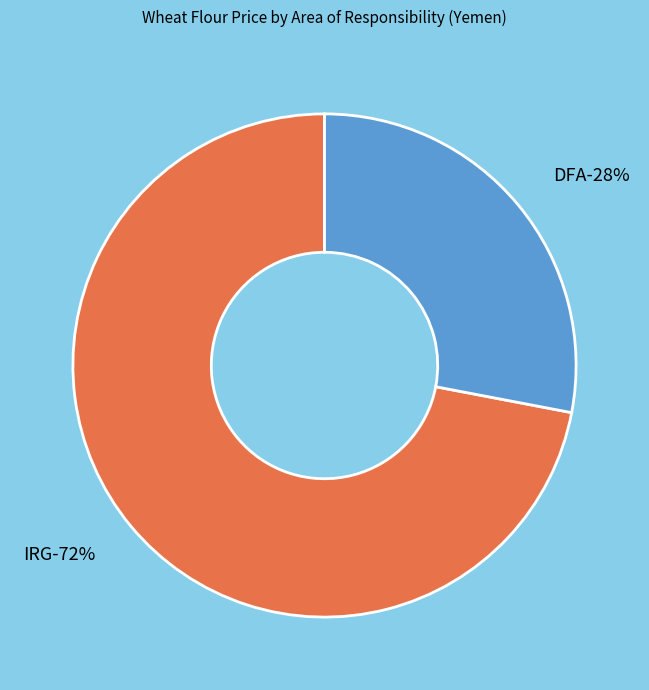

What is the total percentage of DFA and IRG?

100.0%